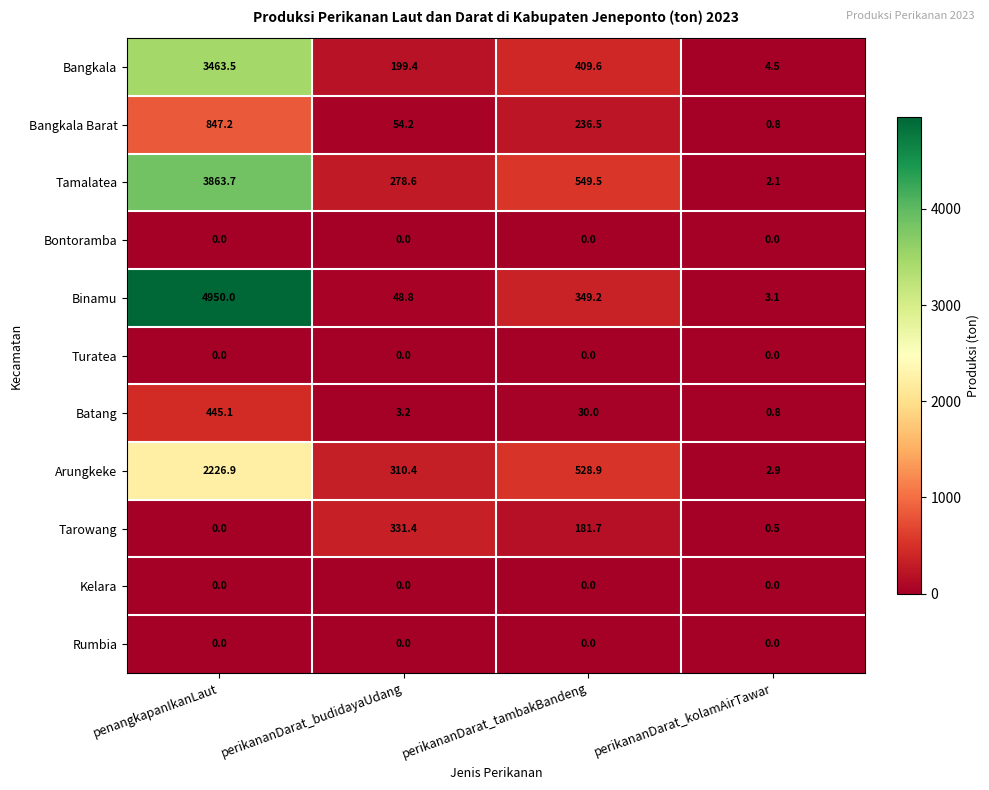

True or false: Bontoramba has a value of 0.0 at perikananDarat_tambakBandeng.

True